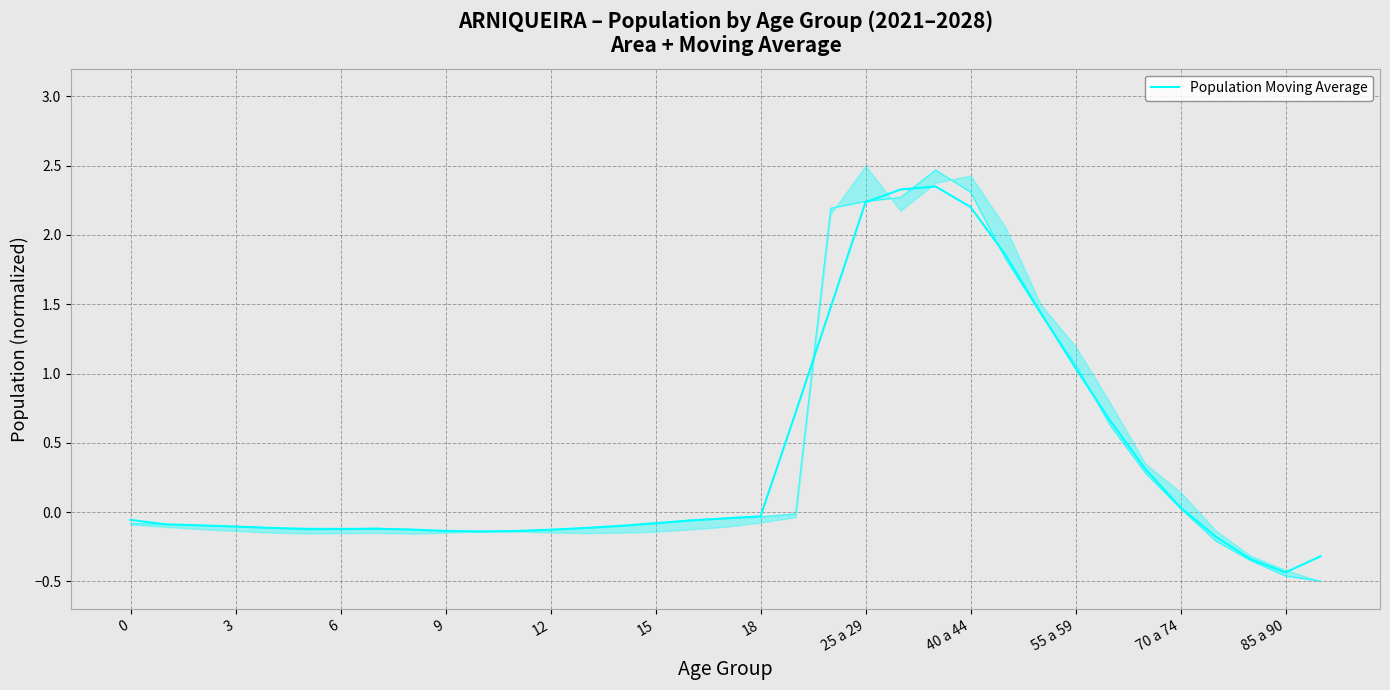

At which category does the chart reach its minimum across all series?

85 a 90